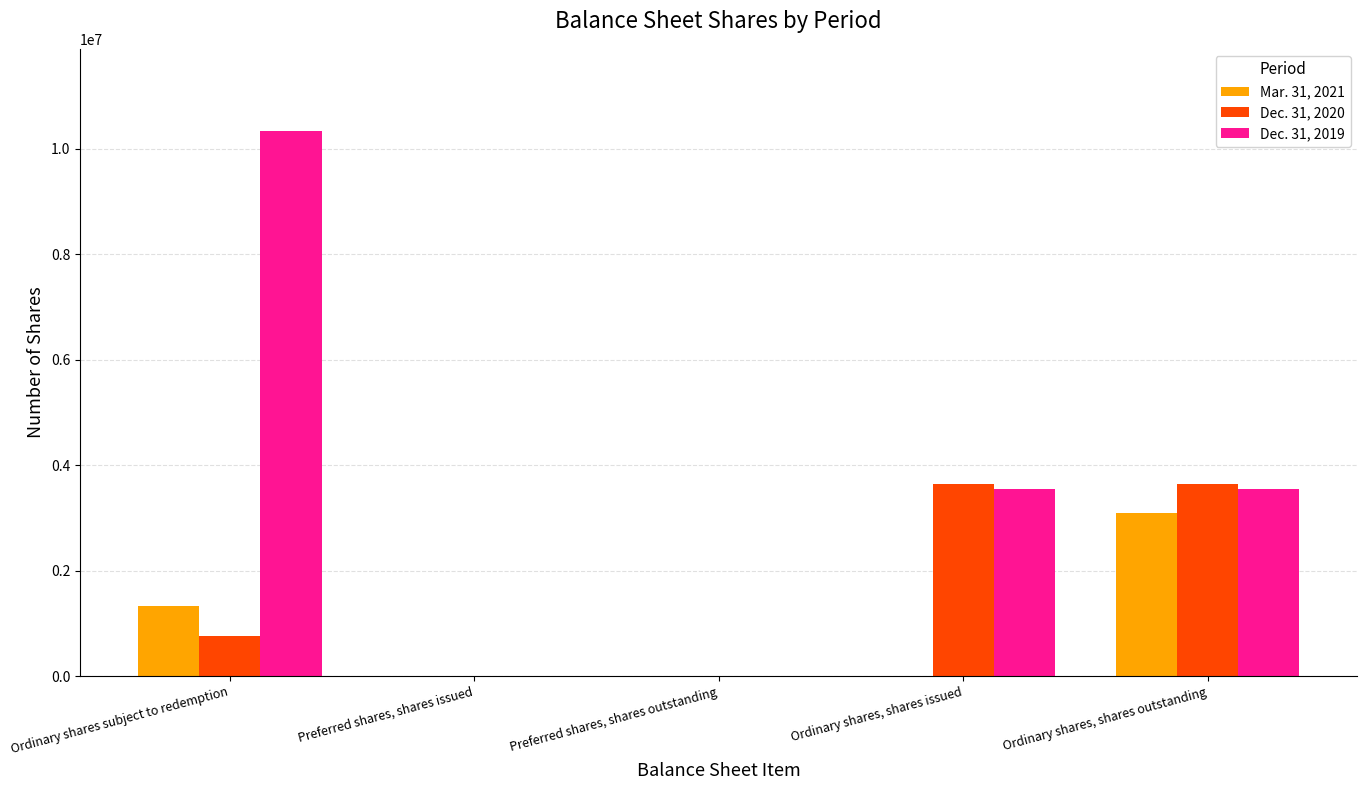

Which series changed the most between Preferred shares, shares outstanding and Ordinary shares, shares outstanding?

Dec. 31, 2020